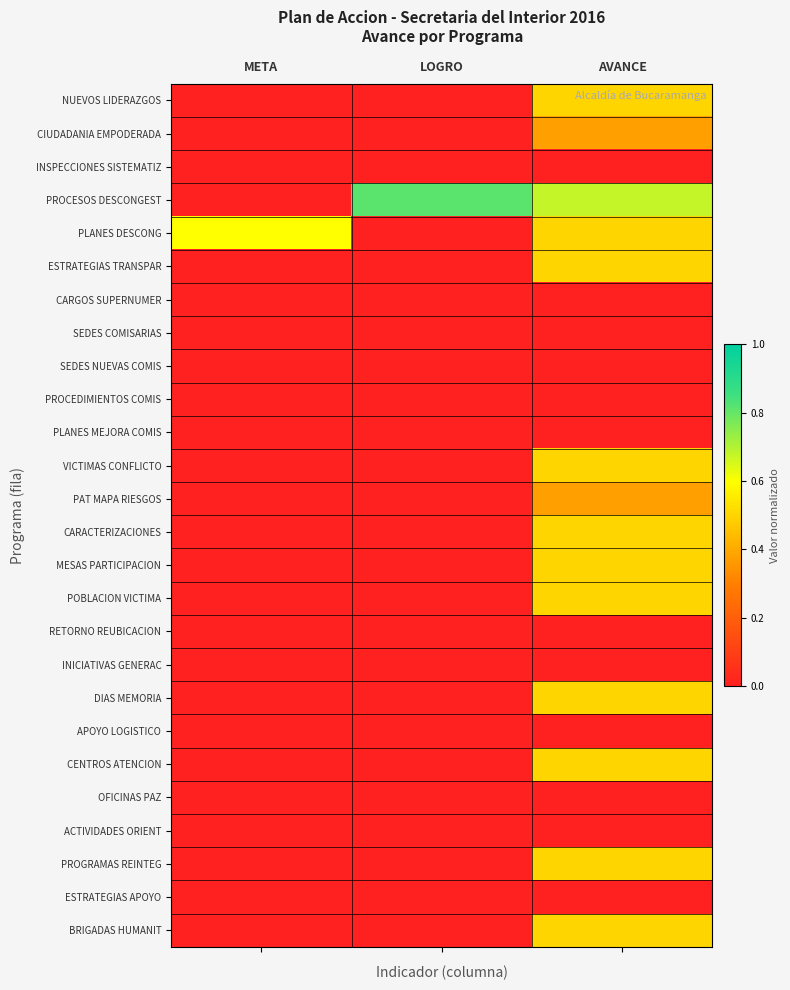

What is the total value across all series at META?

0.6